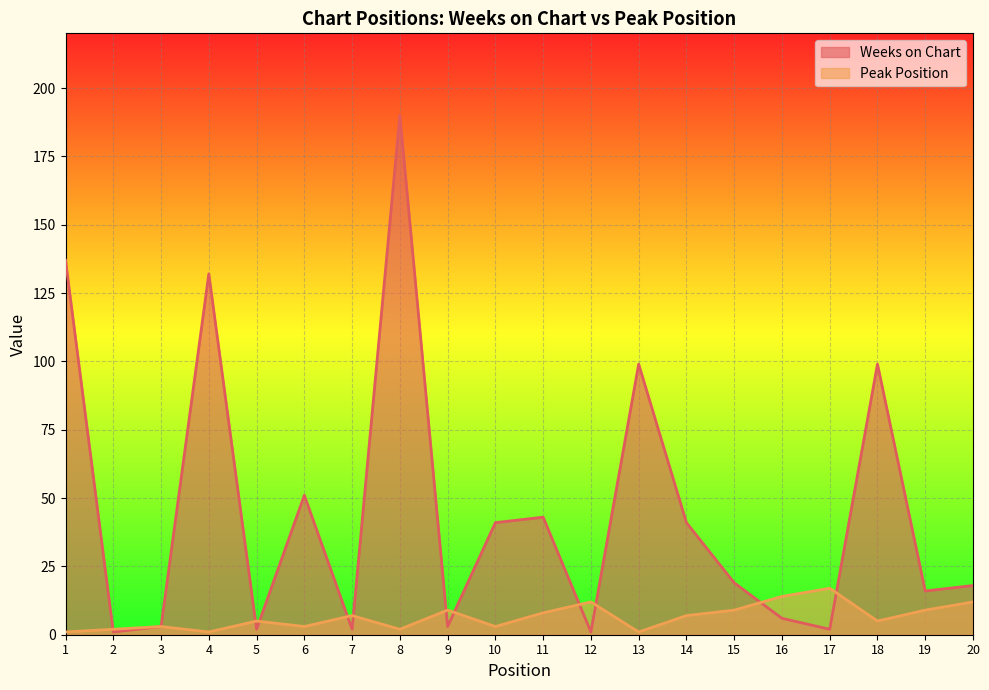

Is the value of Peak Position at 16 greater than the value of Weeks on Chart at 4?

No